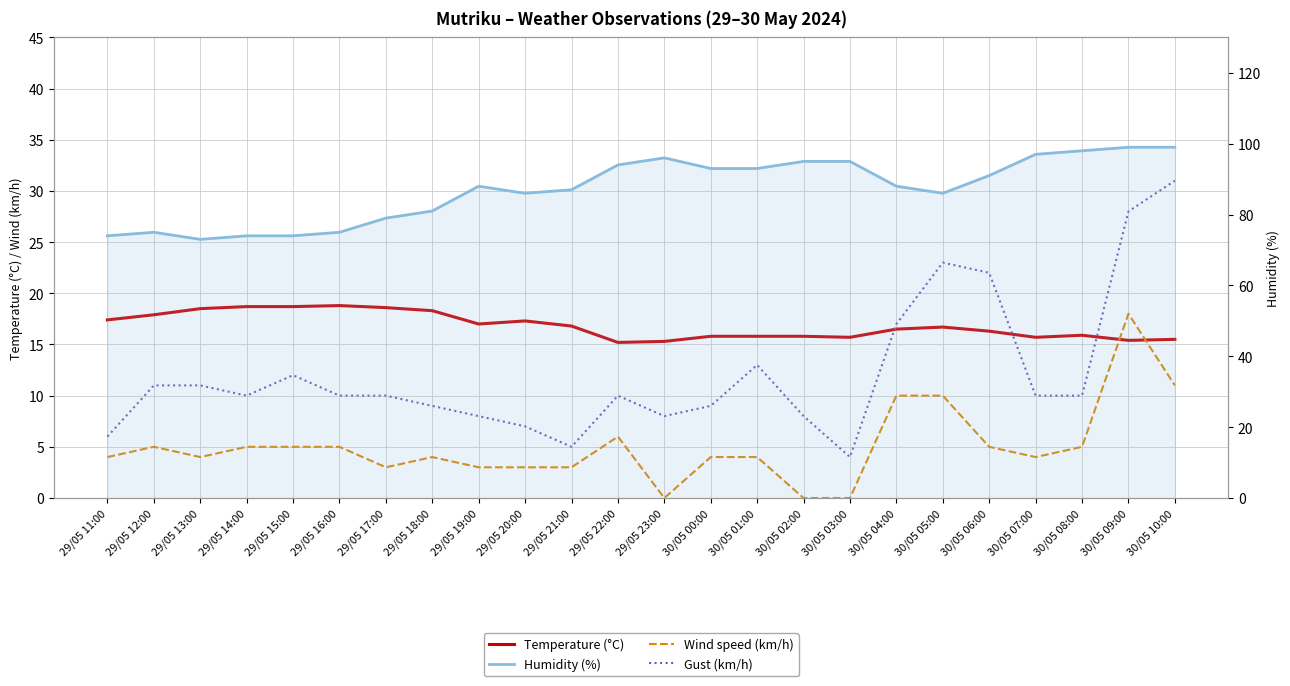

Where is Gust (km/h) nearest to the value 17?

30/05 04:00